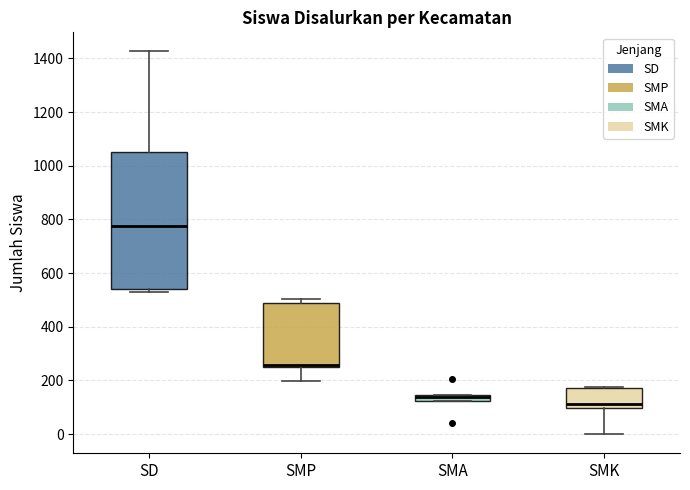

Where is the upper edge of the box for SMA on the y-axis? The values are not printed on the chart, so give them approximately, as read against the axis.

140